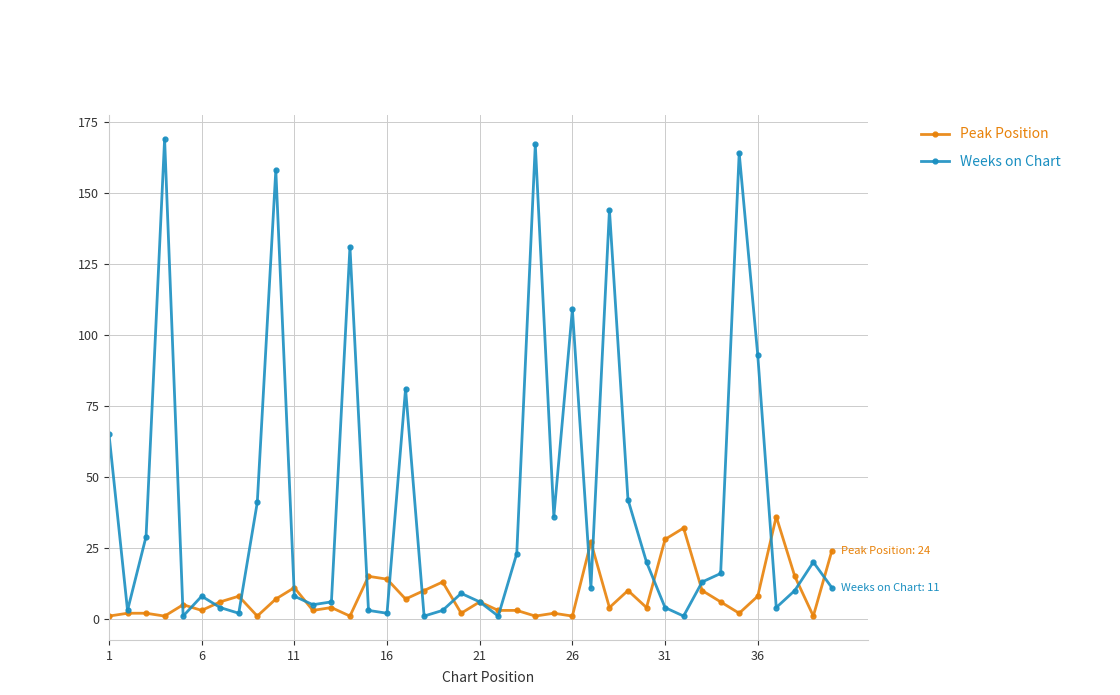

What is the maximum value for Peak Position?

36